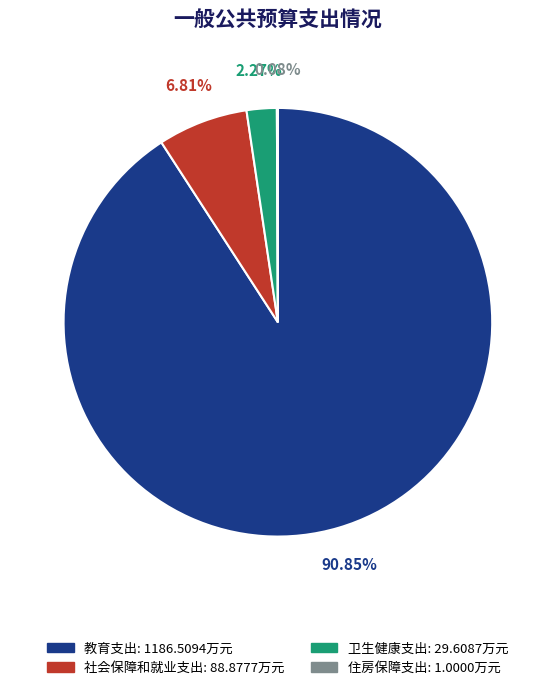

Which slice is the largest?

教育支出